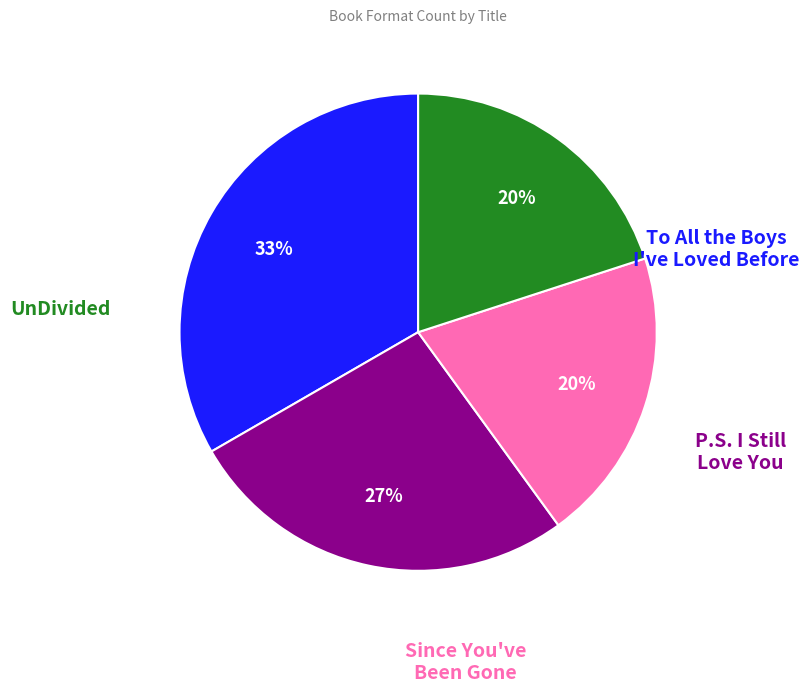

How many slices are in this pie chart?

4